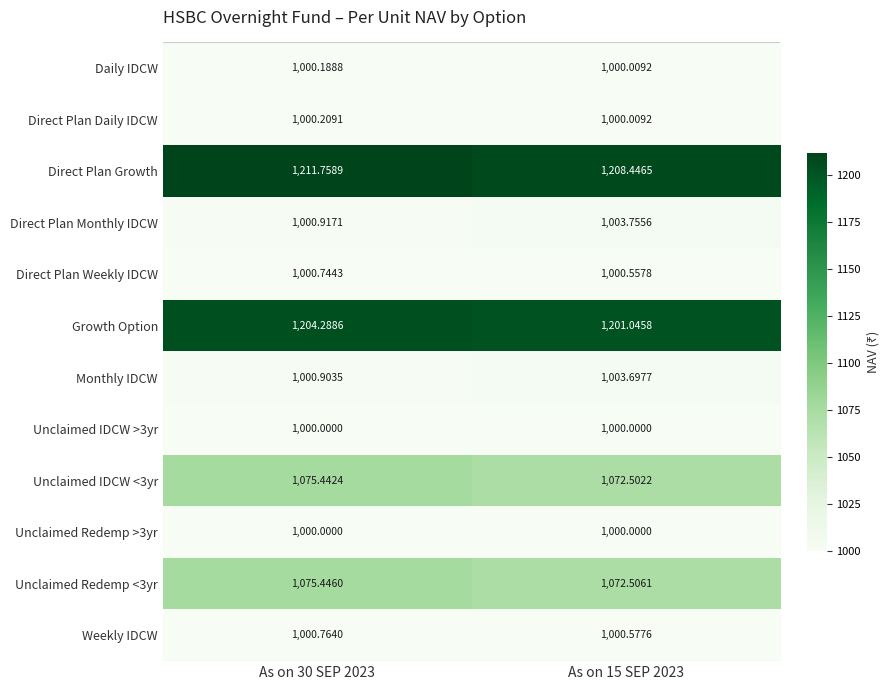

Which series has the largest total across all categories?

Direct Plan Growth